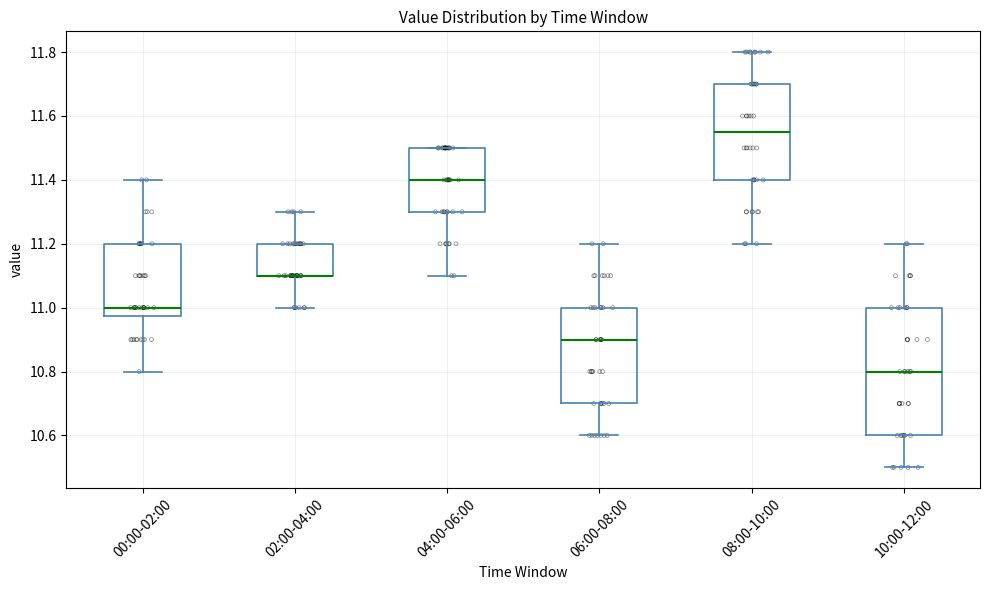

Where does the upper whisker of the box for 08:00-10:00 end on the y-axis? The values are not printed on the chart, so give them approximately, as read against the axis.

11.80